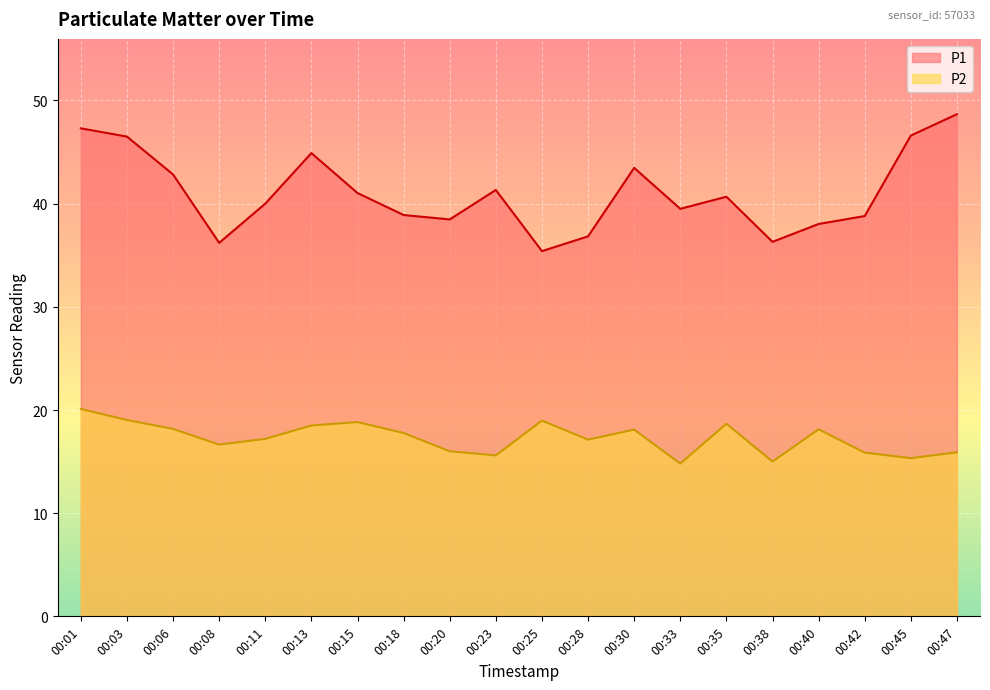

Does the chart display data point markers on the line(s)?

No